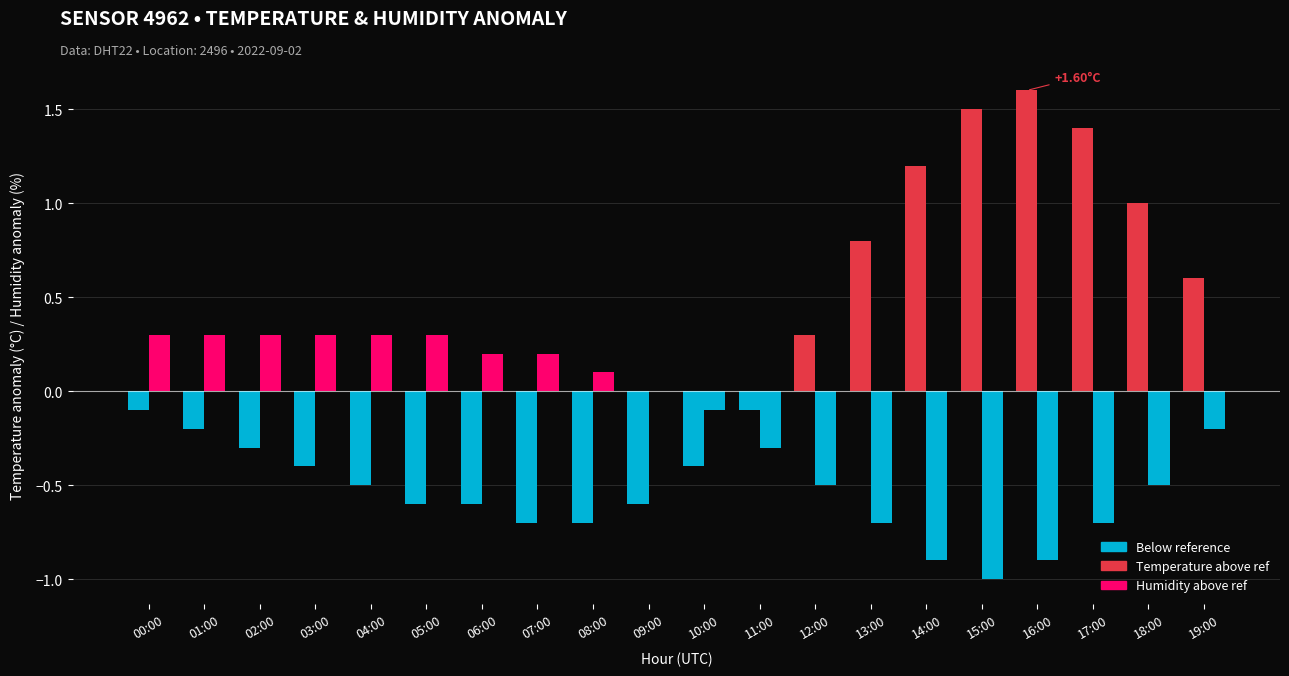

How many groups of bars are there?

20